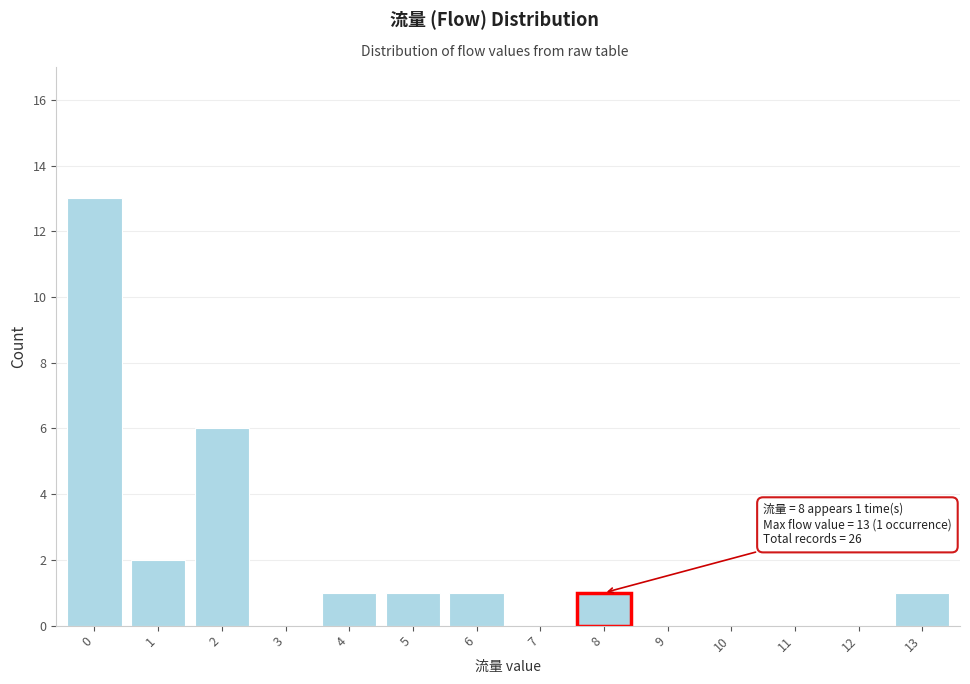

Reading left to right, list all the values displayed in this chart.

0=13	1=2	2=6	3=0	4=1	5=1	6=1	7=0	8=1	9=0	10=0	11=0	12=0	13=1